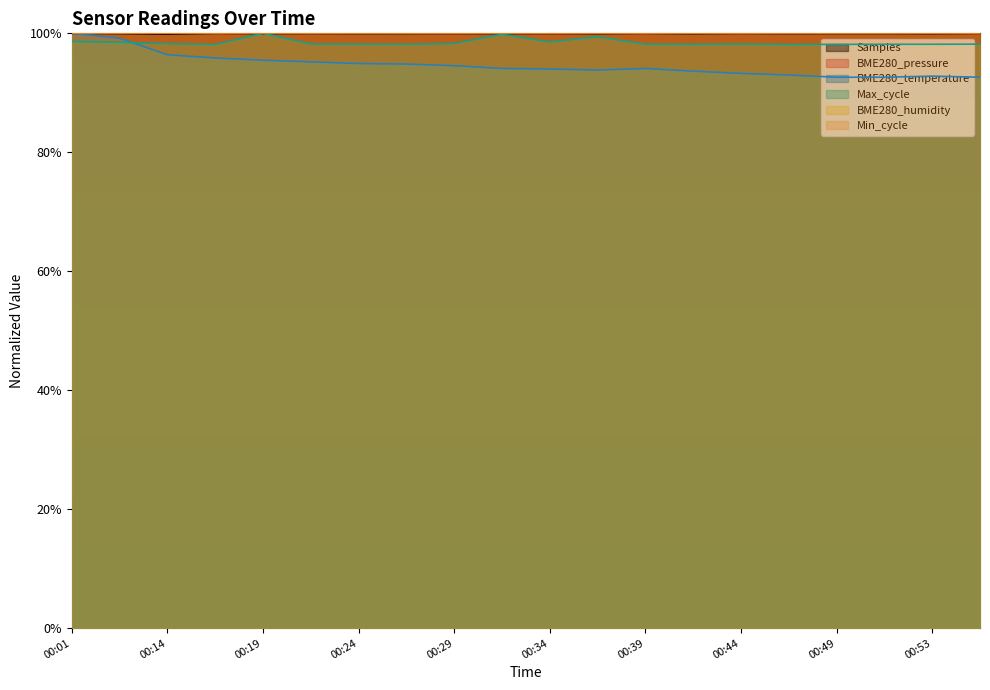

True or false: BME280_temperature and BME280_pressure intersect in this chart.

True